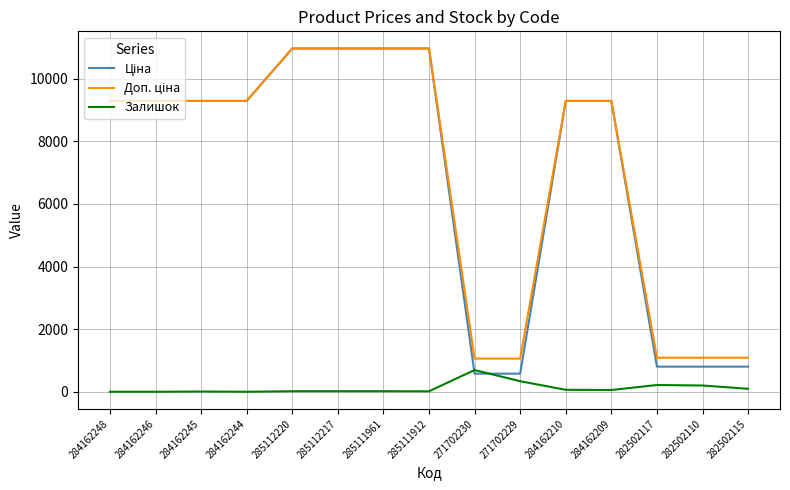

What is the greatest value displayed?

10964.4